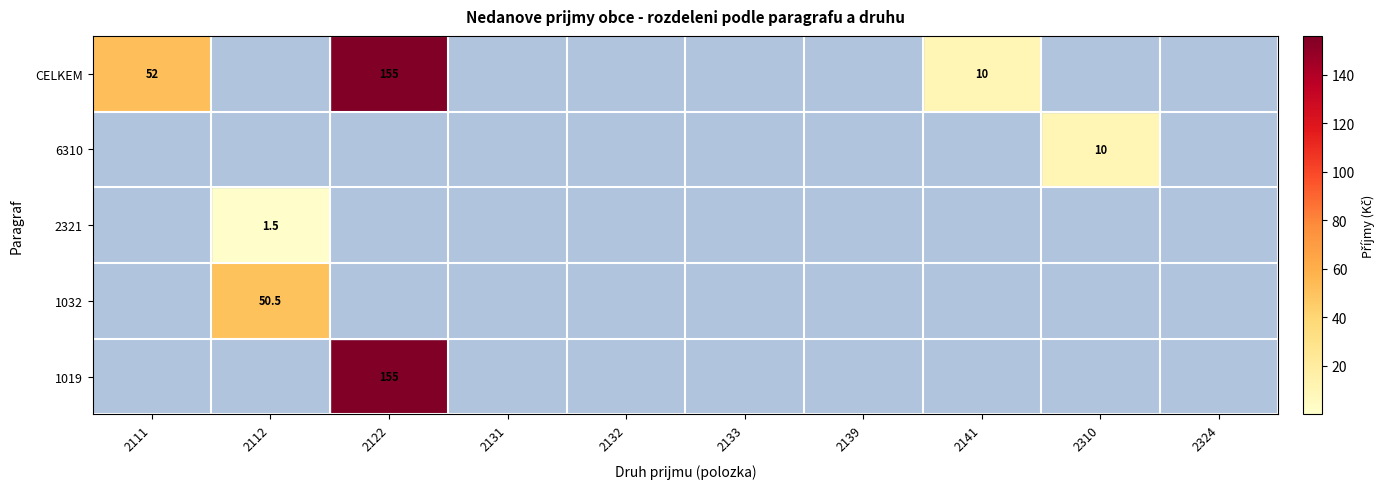

At which category is the sum across all series the highest?

2122